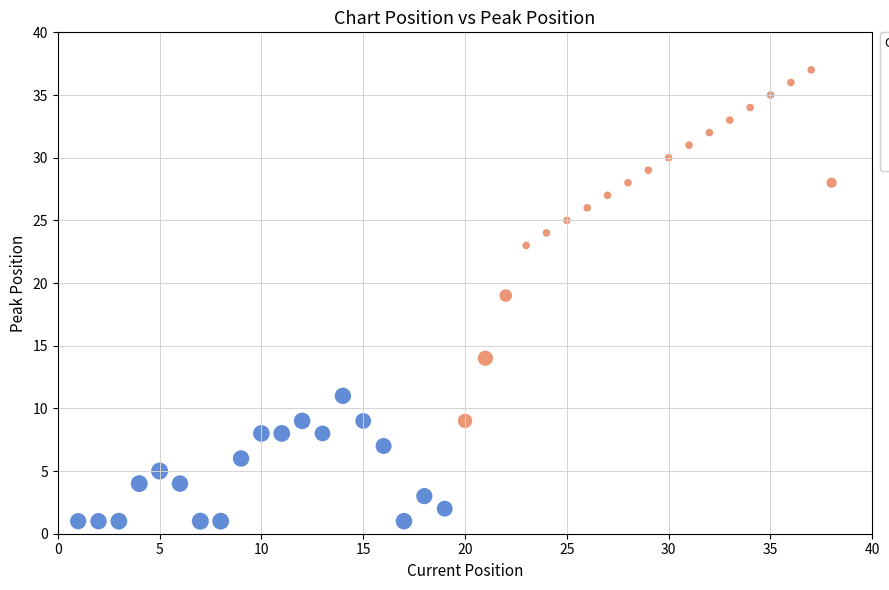

Which series reaches the minimum Y coordinate?

Positions 1–19